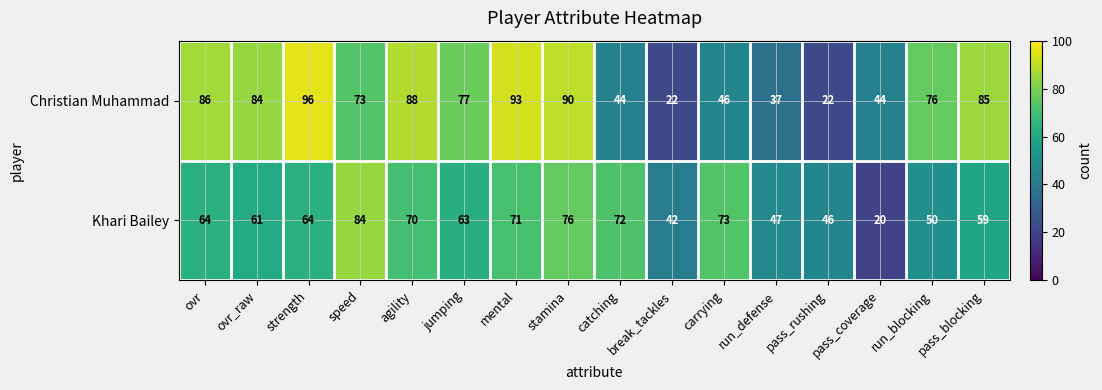

What is the difference between the maximum and minimum values in the Christian Muhammad series?

74